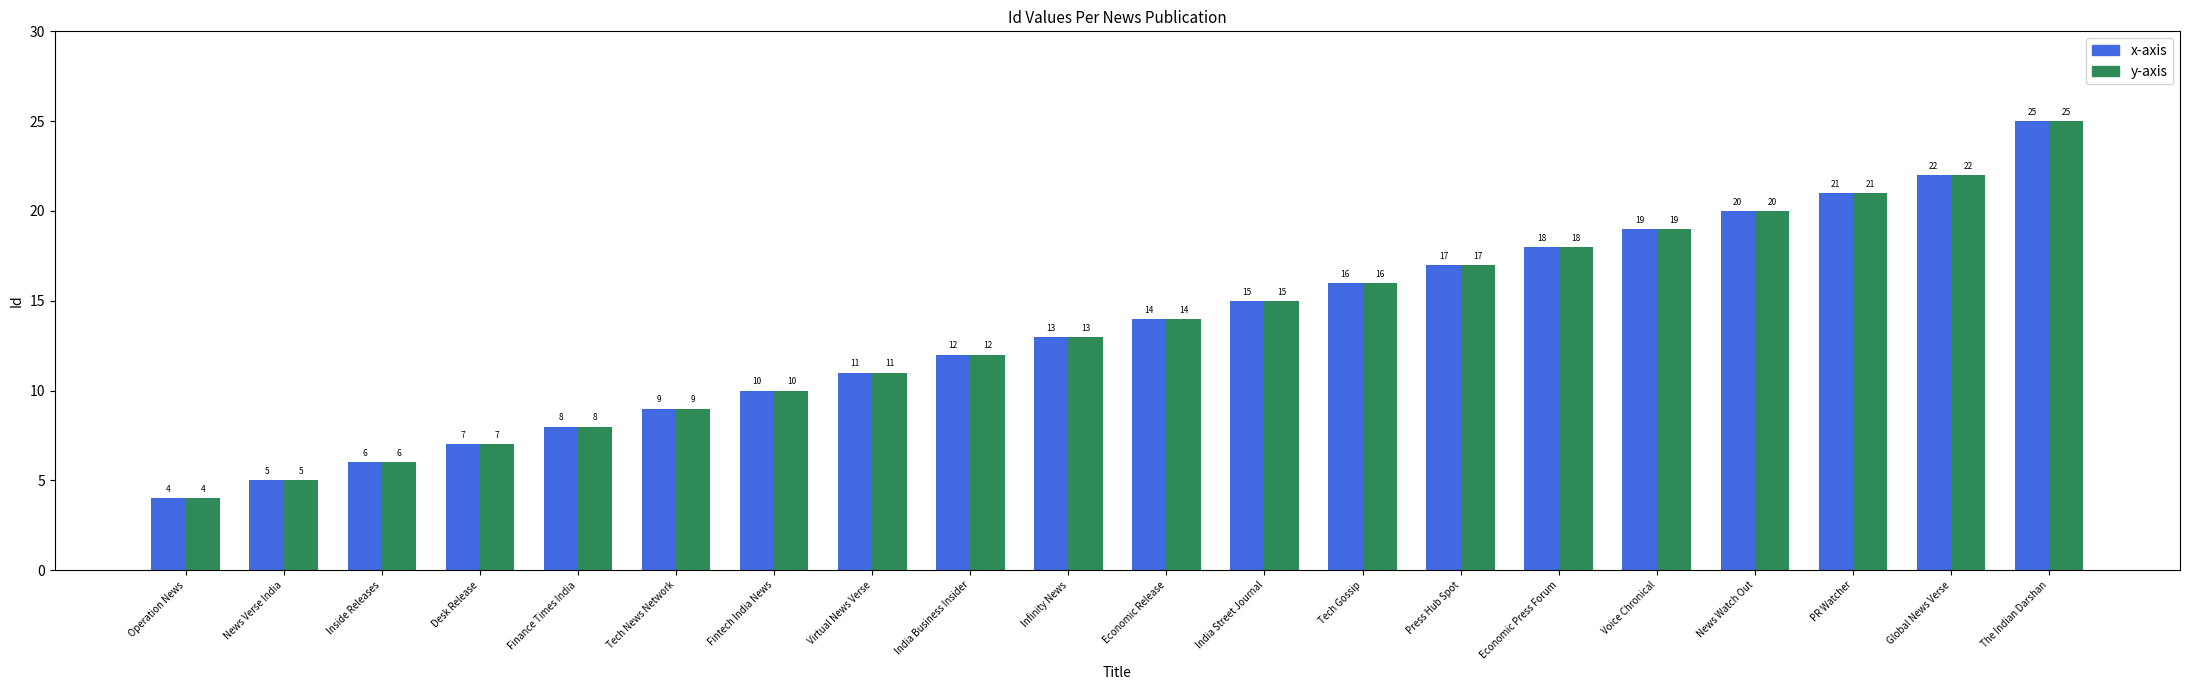

What is the total value across all series at Tech Gossip?

32